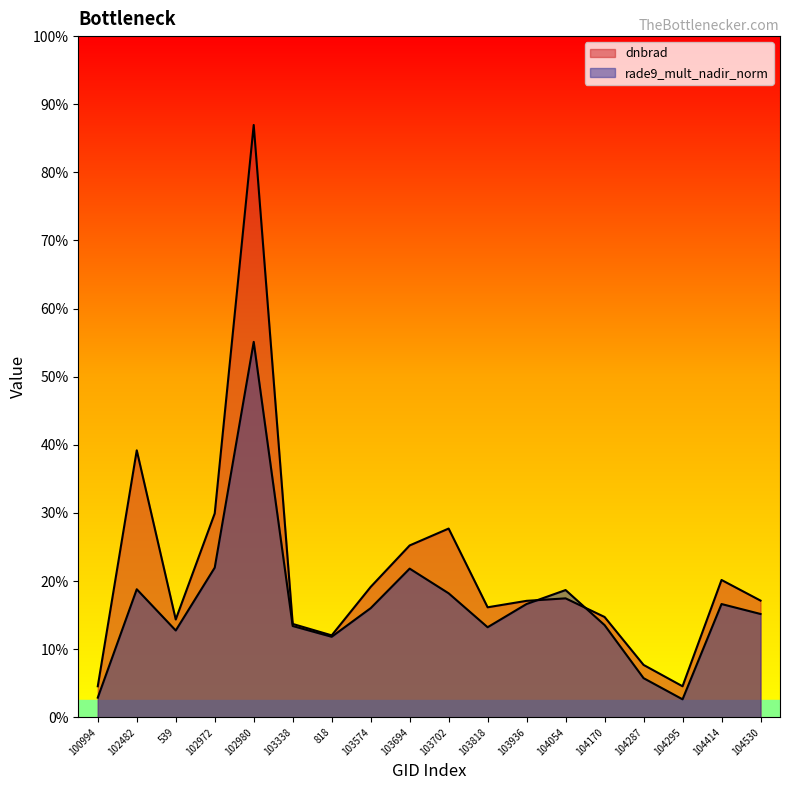

At how many categories does at least one series exceed 1?

2